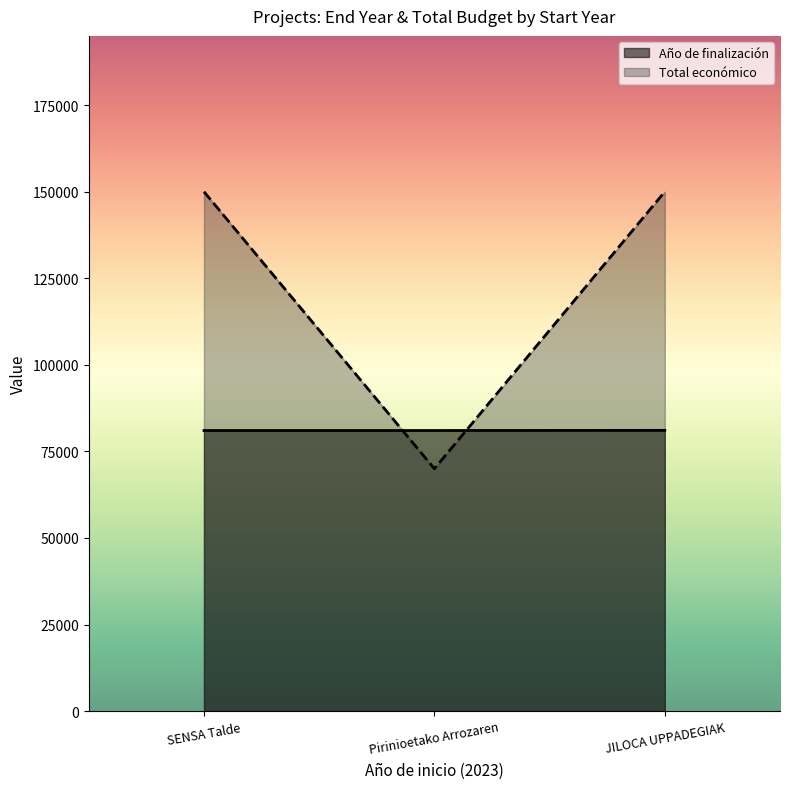

Which category has the lowest value across all series?

2023